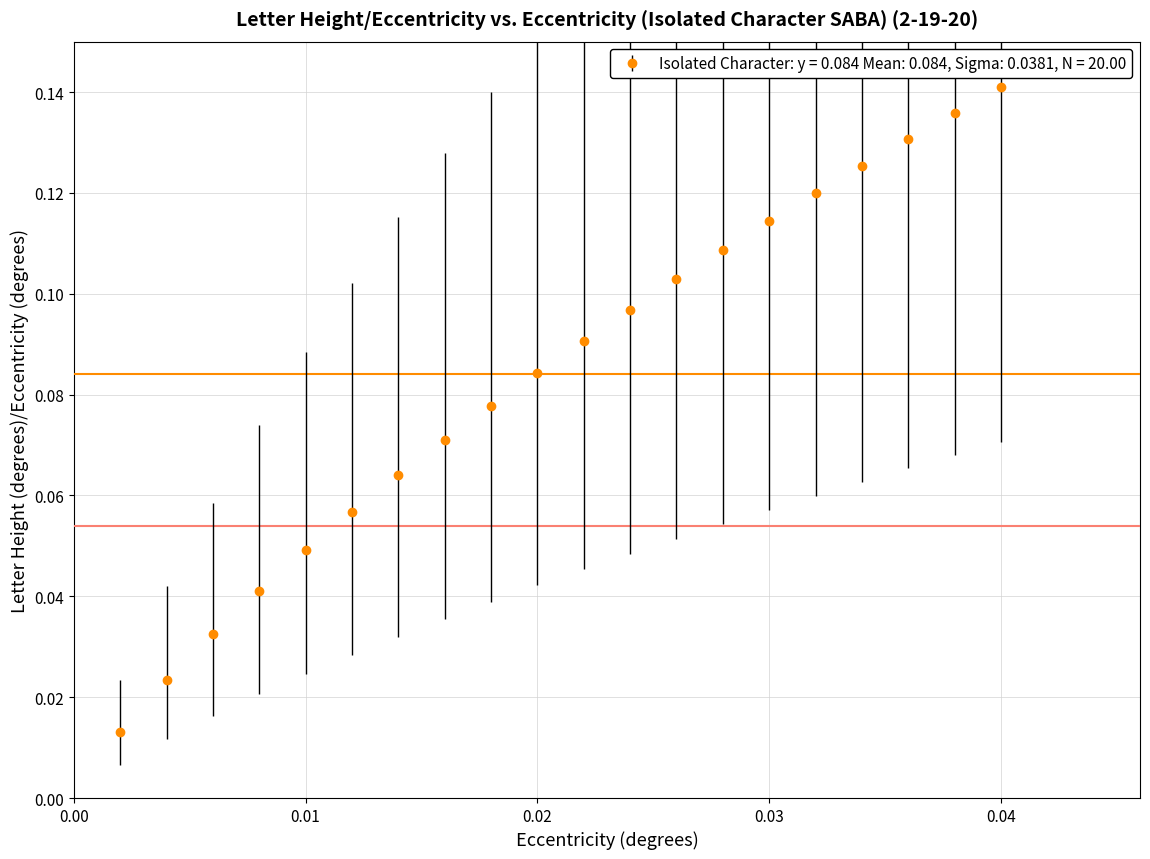

What is the sum of all values?

1.7